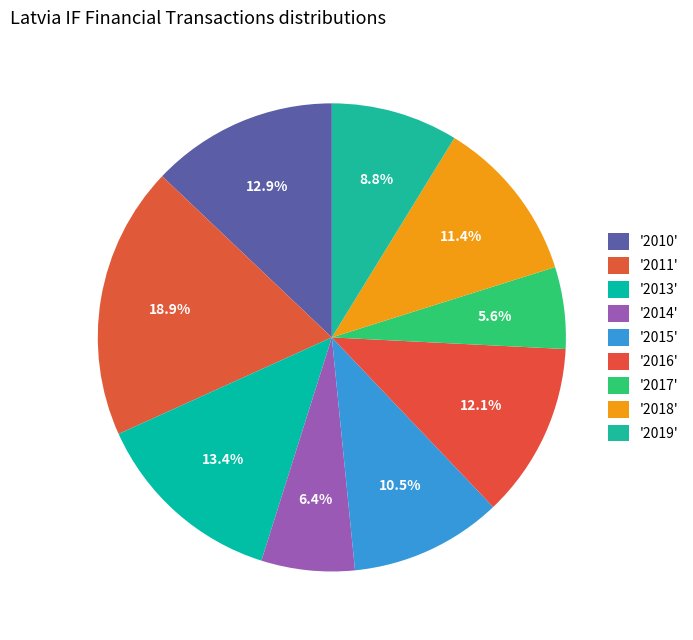

How many segments does this pie chart have?

9